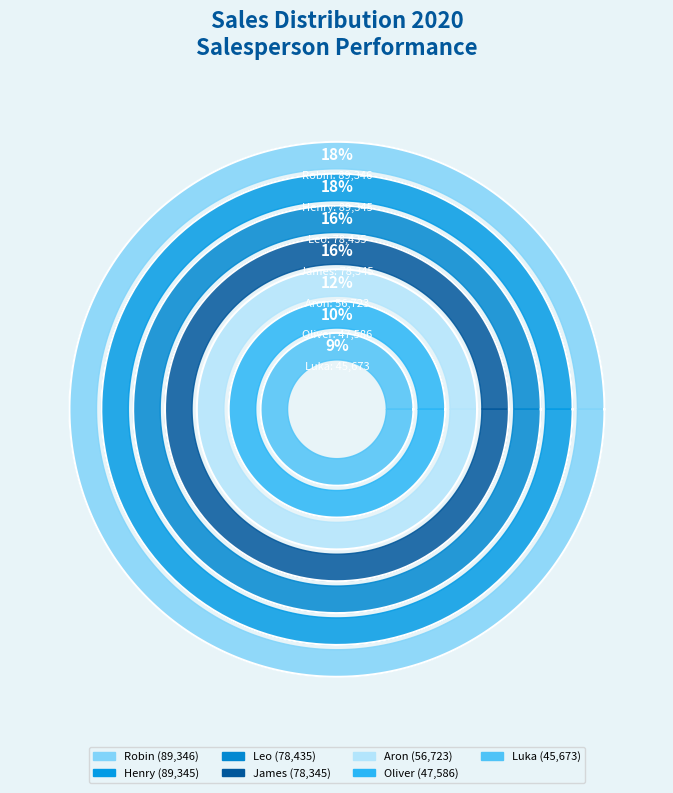

How many segments does this pie chart have?

7